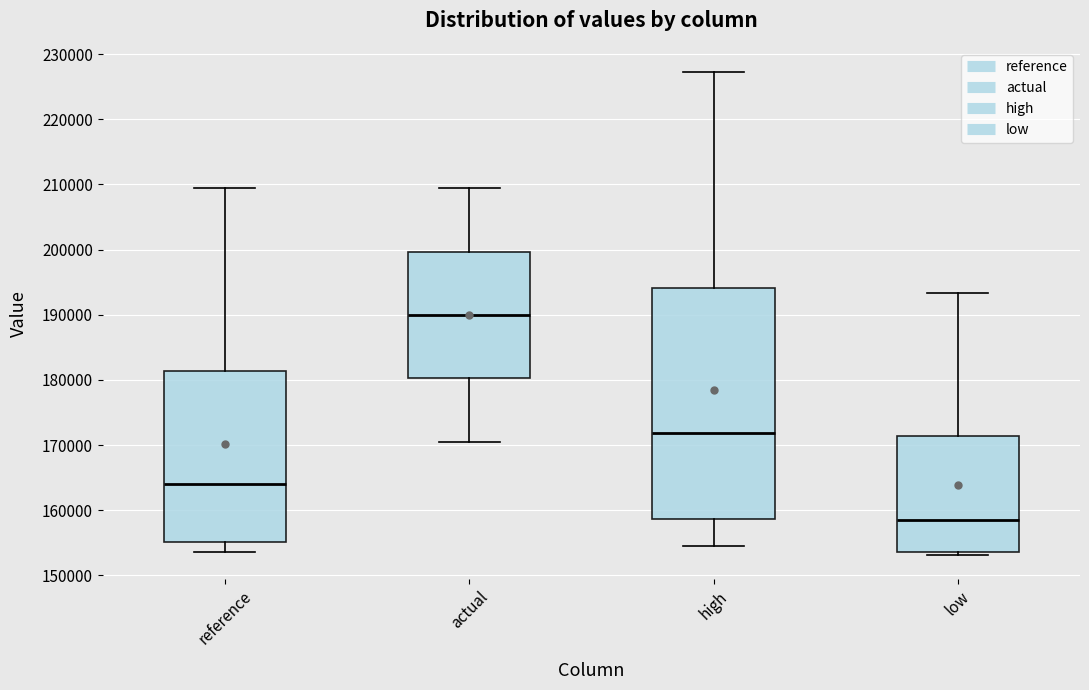

Which box has the lowest median line?

low